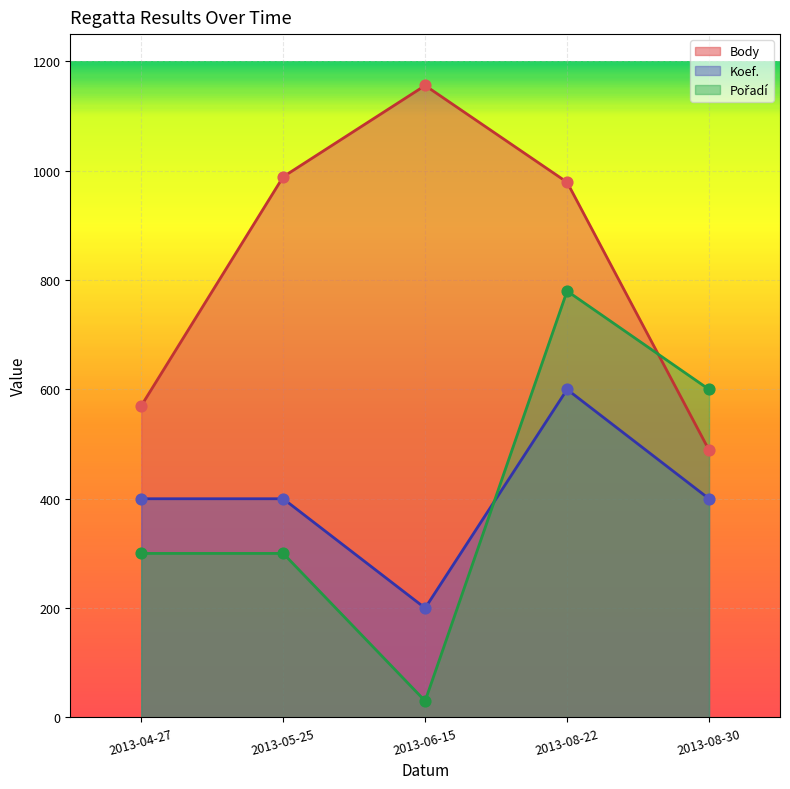

What are all the series names shown in the legend?

Body, Pořadí, Koef.